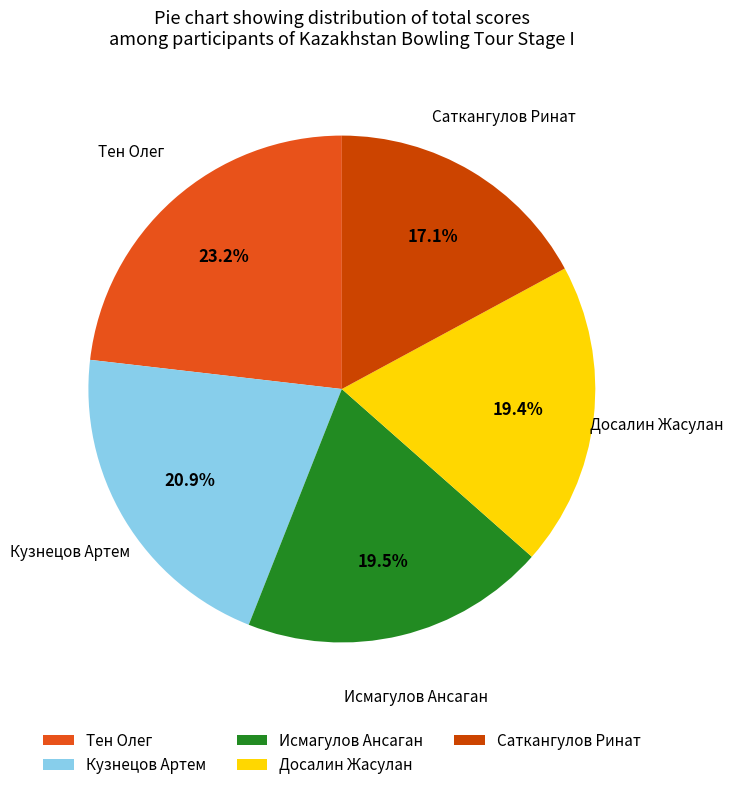

Which has a higher value, Кузнецов Артем or Исмагулов Ансаган?

Кузнецов Артем